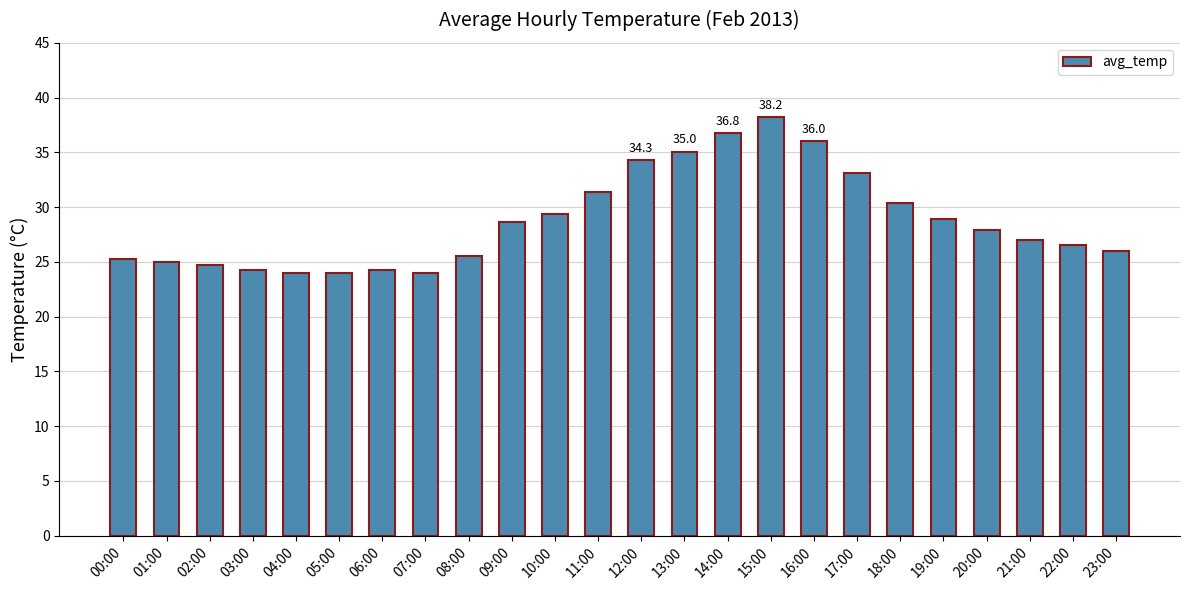

At which category does the chart reach its peak across all series?

15:00